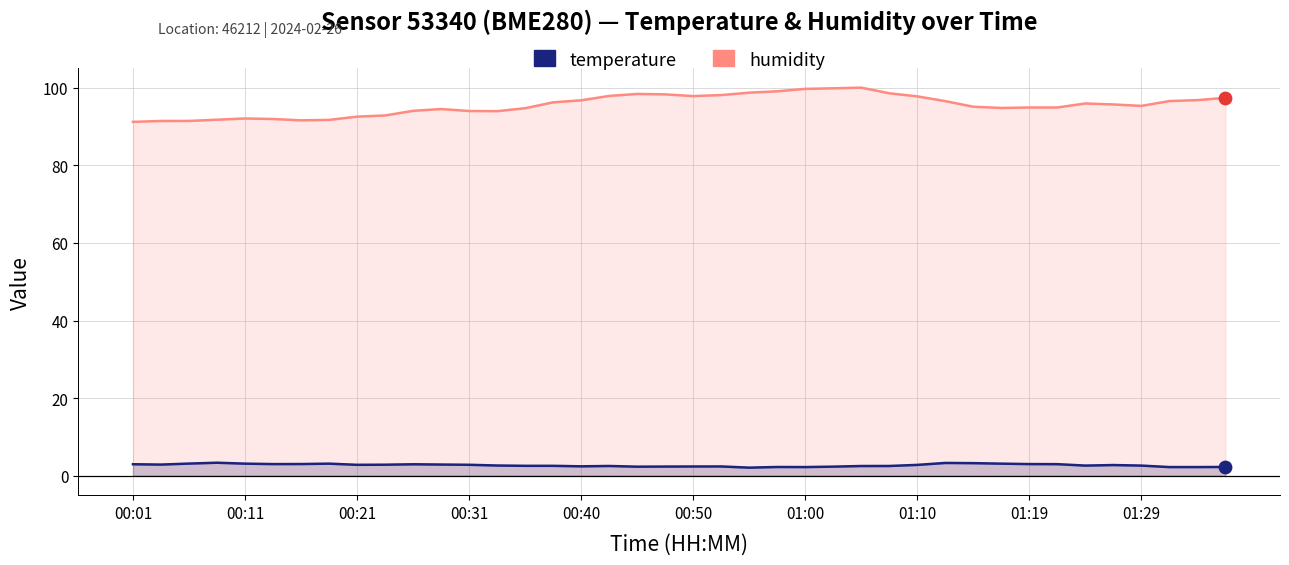

Which series has the largest total across all categories?

humidity